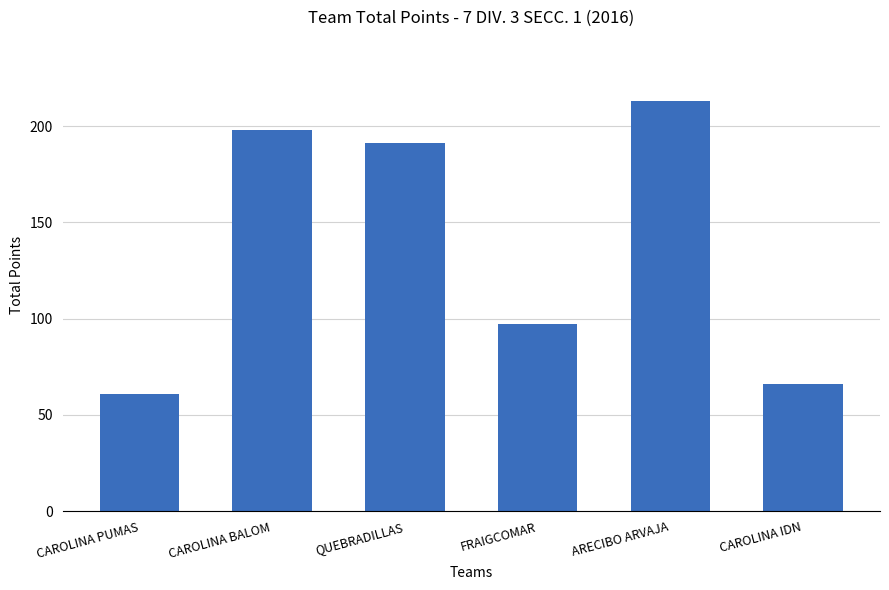

What is the sum of all values?

826